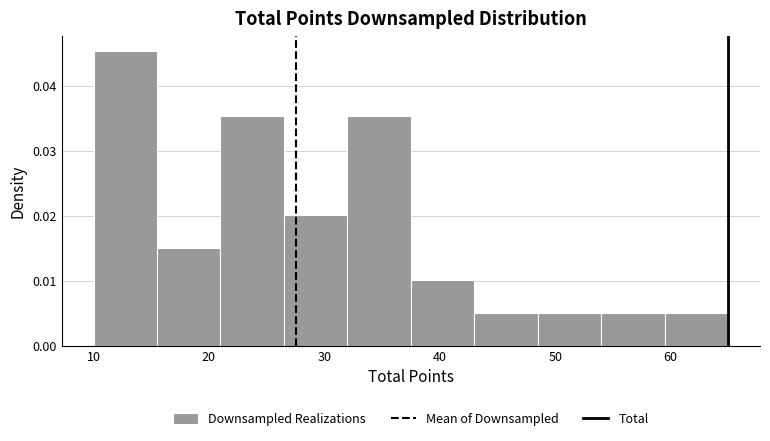

Which range on the x-axis has the tallest bar?

10.0 to 15.5